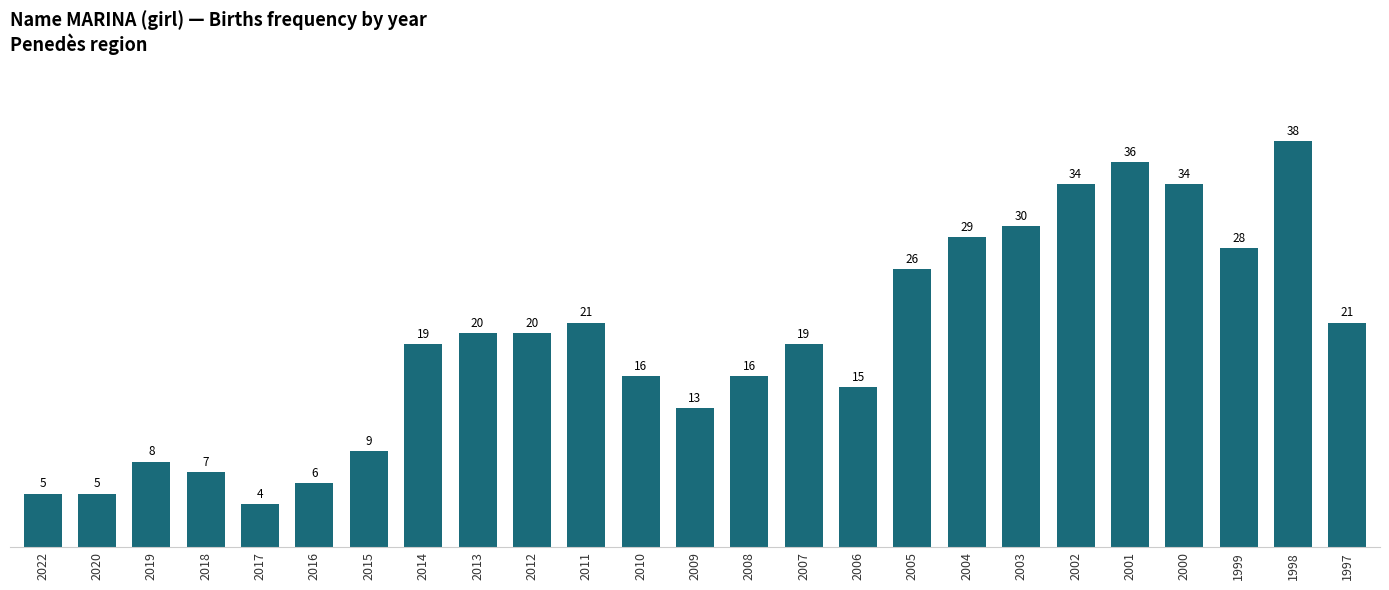

Read the value at 2006, to the nearest 5.

15